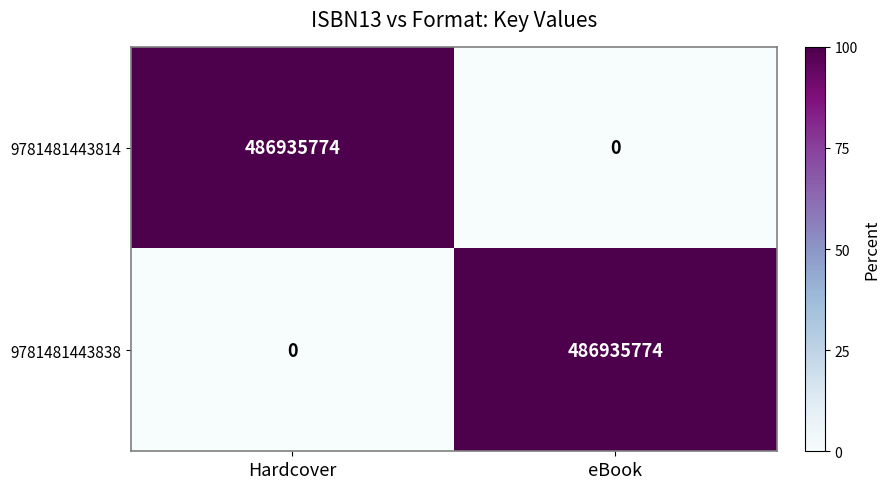

The 9781481443838 series shows 0 at Hardcover. True or false?

True